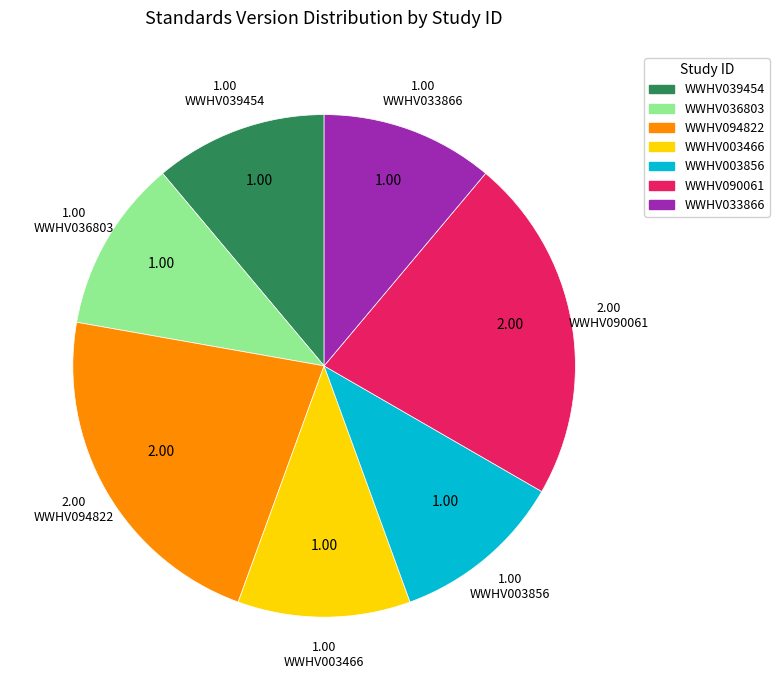

Is the sum of WWHV003466 and WWHV033866 greater than half?

No